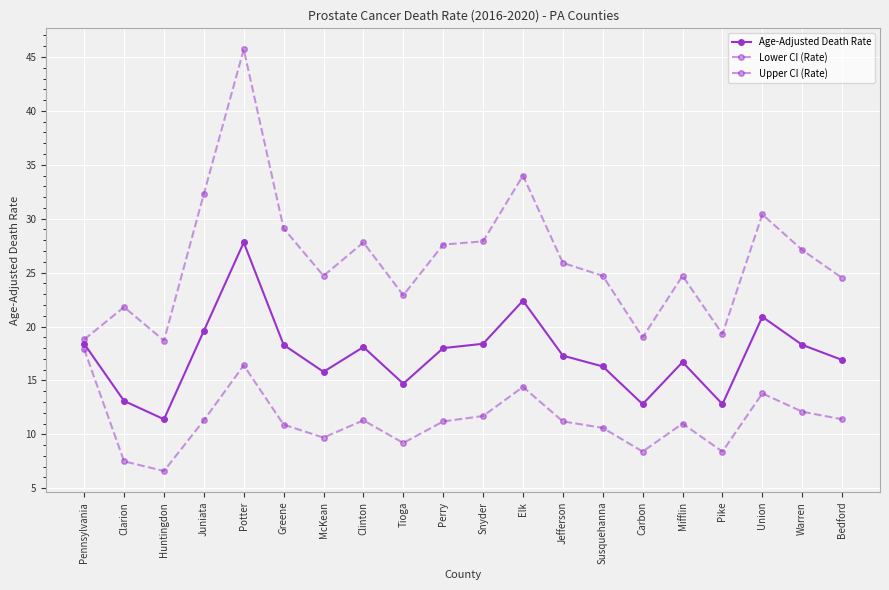

At which category does Upper CI (Rate) reach its first local valley?

Huntingdon